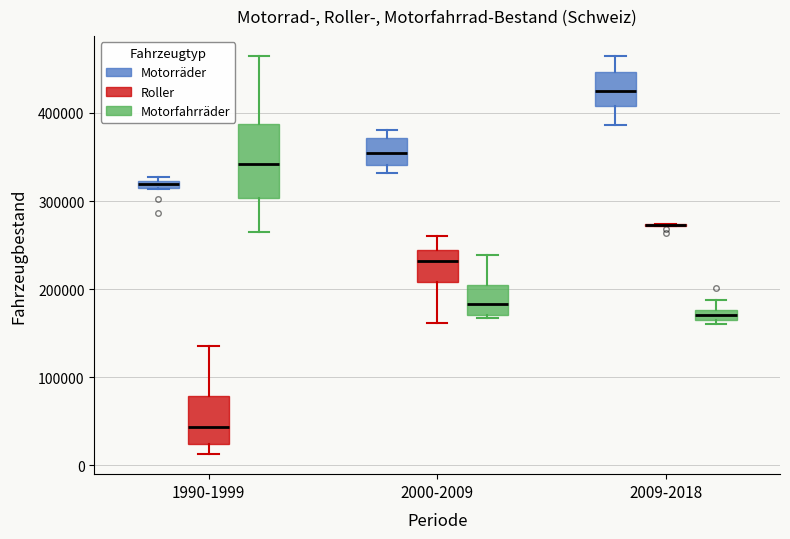

Where is the lower edge of the box for 2009-2018 (Motorfahrräder) on the y-axis? The values are not printed on the chart, so give them approximately, as read against the axis.

160000